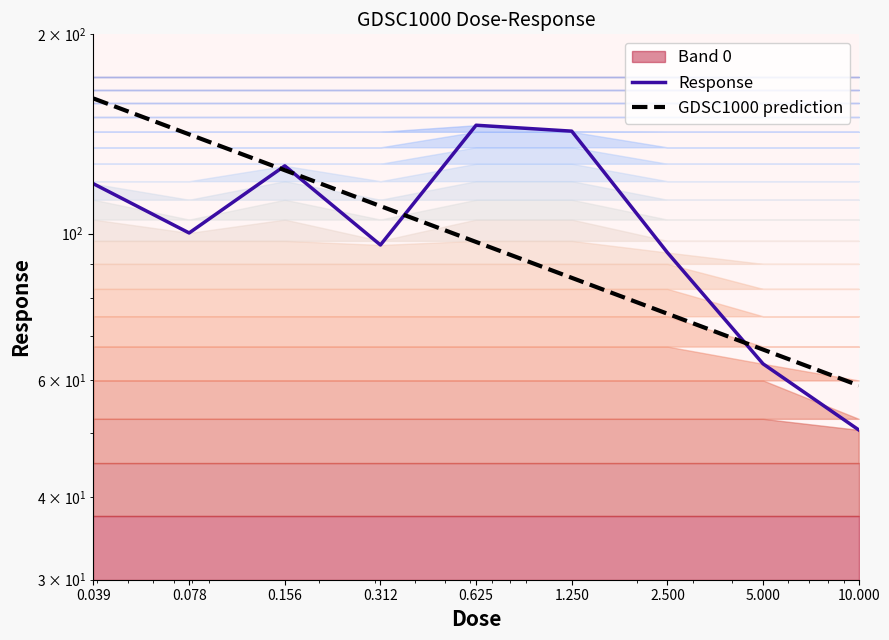

What is the label of the 1st point from the left?

0.039